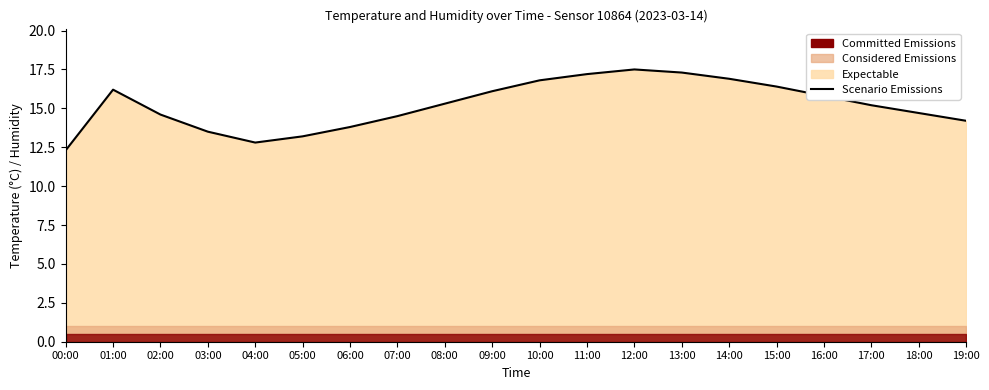

Which category has the lowest value across all series?

00:00